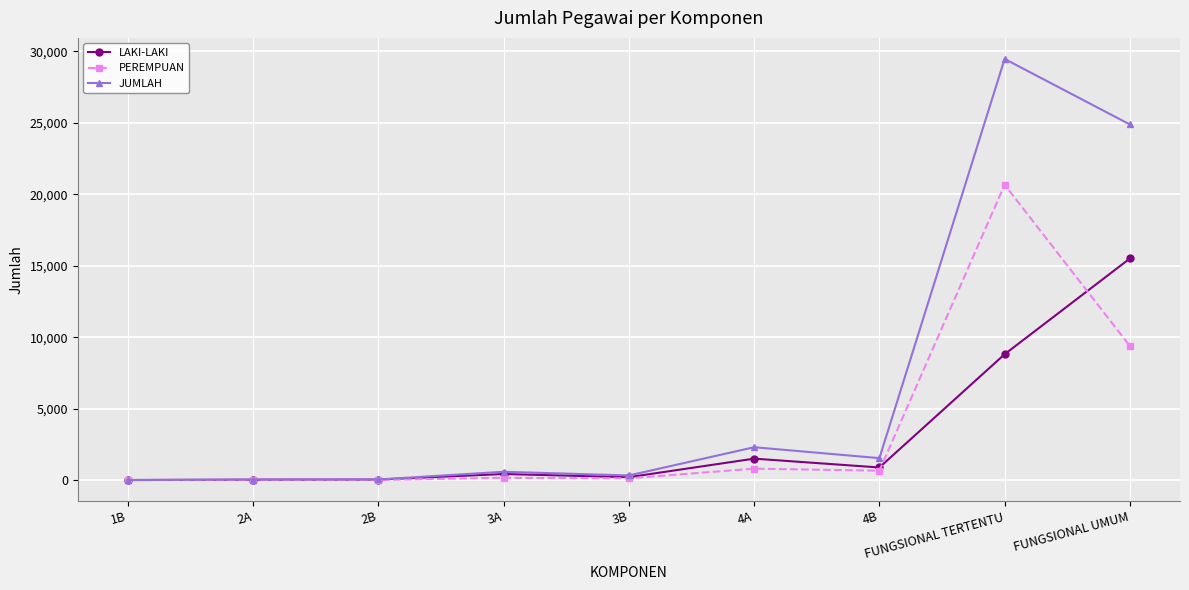

How many values in the JUMLAH series are below 580?

4